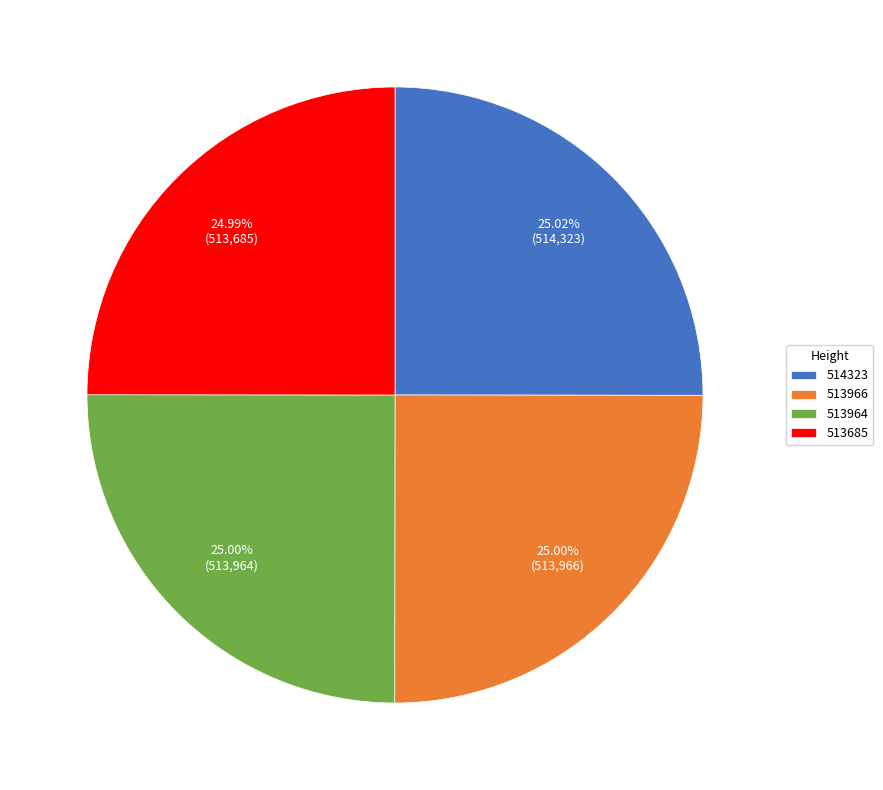

Is 513685 the majority of the pie?

No